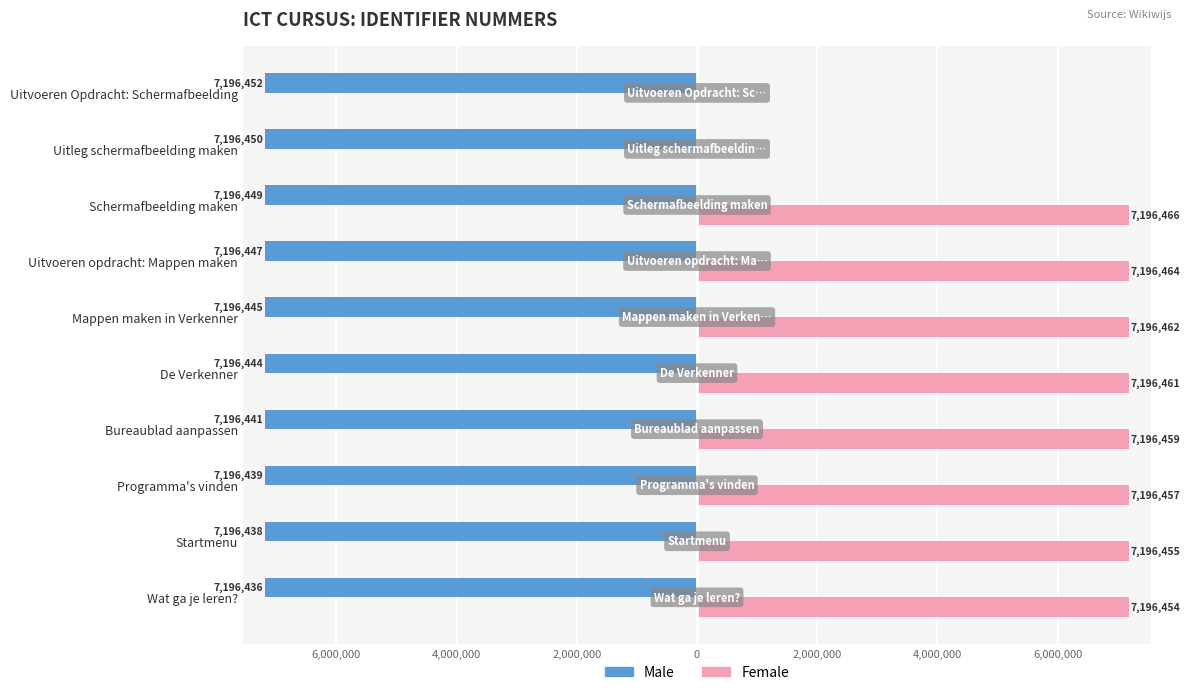

What are all the series names shown in the legend?

Male, Female